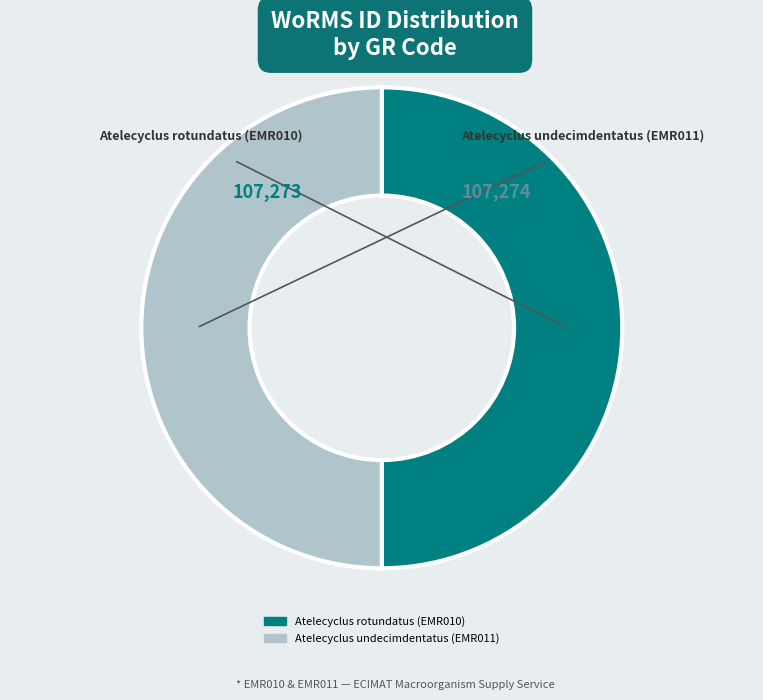

To the nearest percent, what is the average slice percentage?

50%